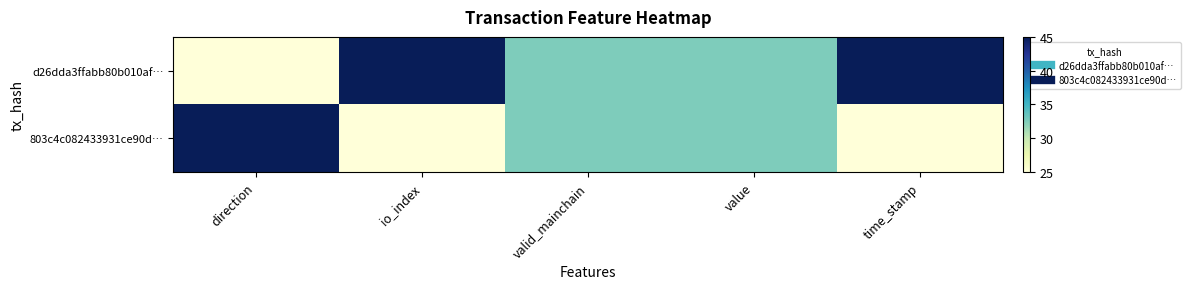

Reading left to right, what are all the values shown in this chart?

d26dda3ffabb80b010af…: direction=25.0	io_index=45.0	valid_mainchain=32.5	value=32.5	time_stamp=45.0
803c4c082433931ce90d…: direction=45.0	io_index=25.0	valid_mainchain=32.5	value=32.5	time_stamp=25.0